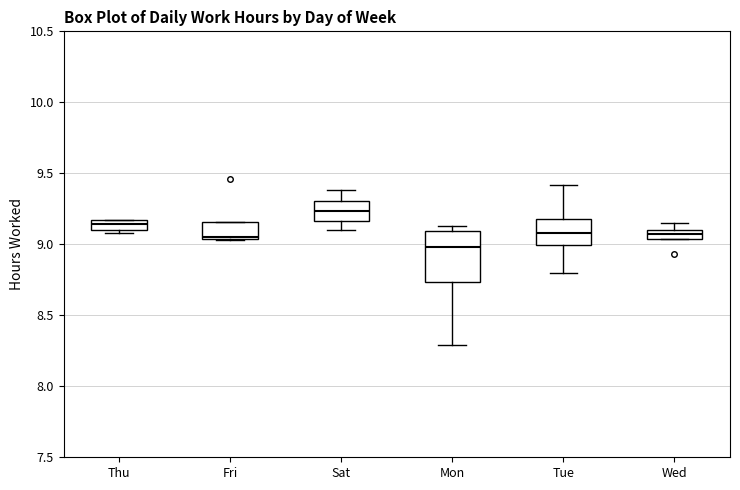

Where is the lower edge of the box for Thu on the y-axis? The values are not printed on the chart, so give them approximately, as read against the axis.

9.10